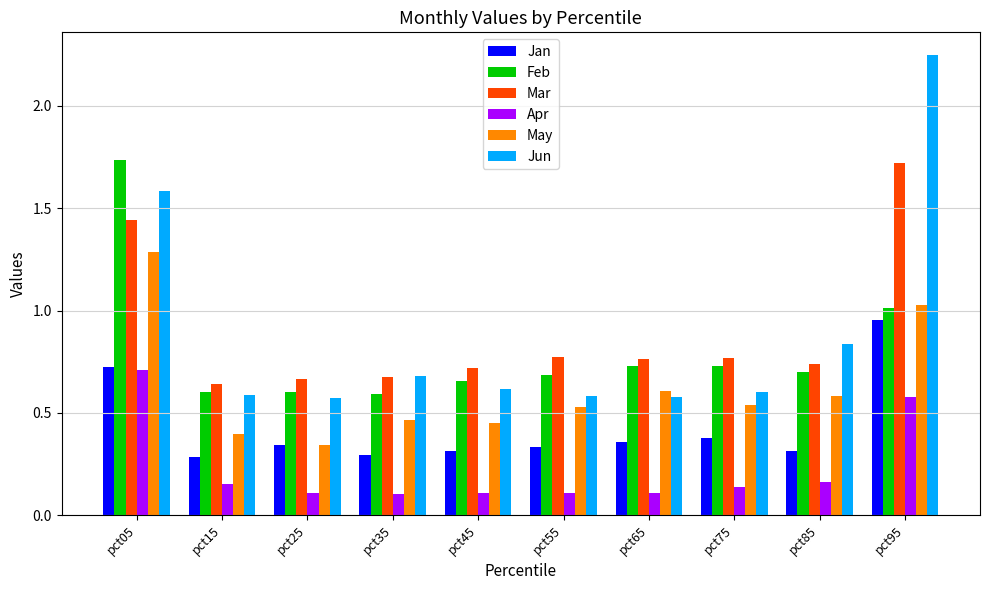

What is the difference between the maximum and minimum values in the May series?

0.9